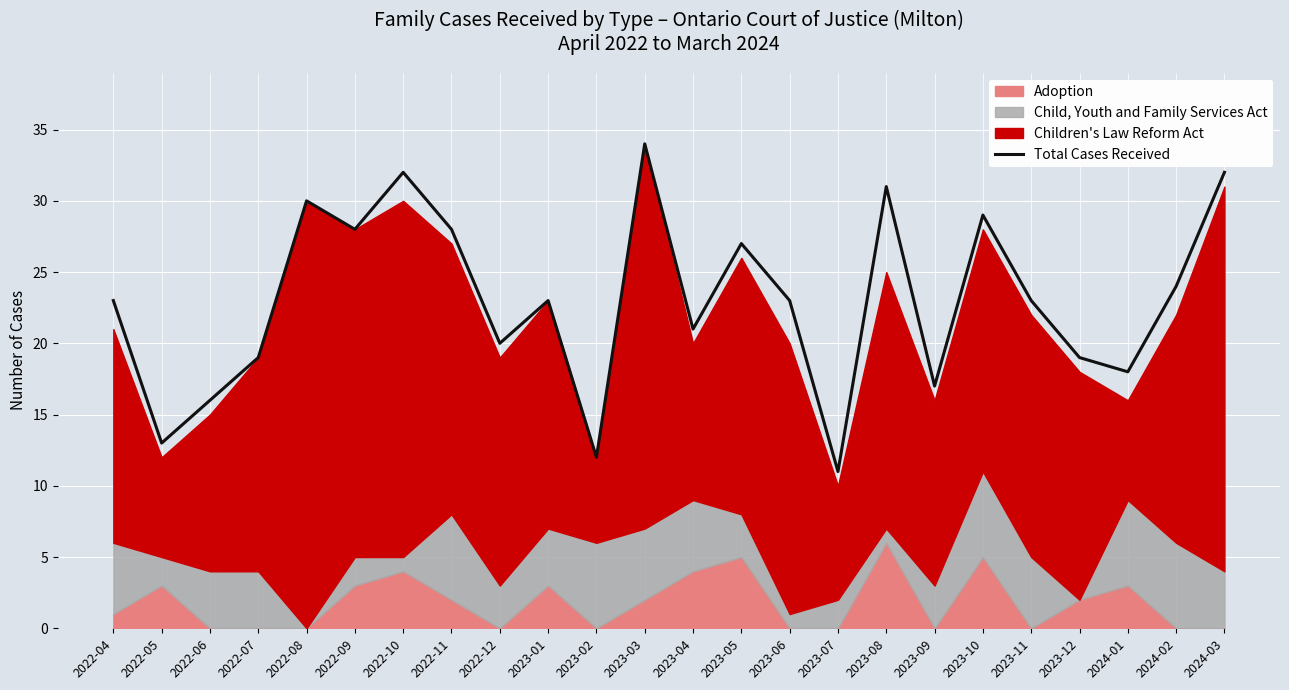

Reading right to left, extract all data points from this chart.

2024-03=32	2024-02=24	2024-01=18	2023-12=19	2023-11=23	2023-10=29	2023-09=17	2023-08=31	2023-07=11	2023-06=23	2023-05=27	2023-04=21	2023-03=34	2023-02=12	2023-01=23	2022-12=20	2022-11=28	2022-10=32	2022-09=28	2022-08=30	2022-07=19	2022-06=16	2022-05=13	2022-04=23